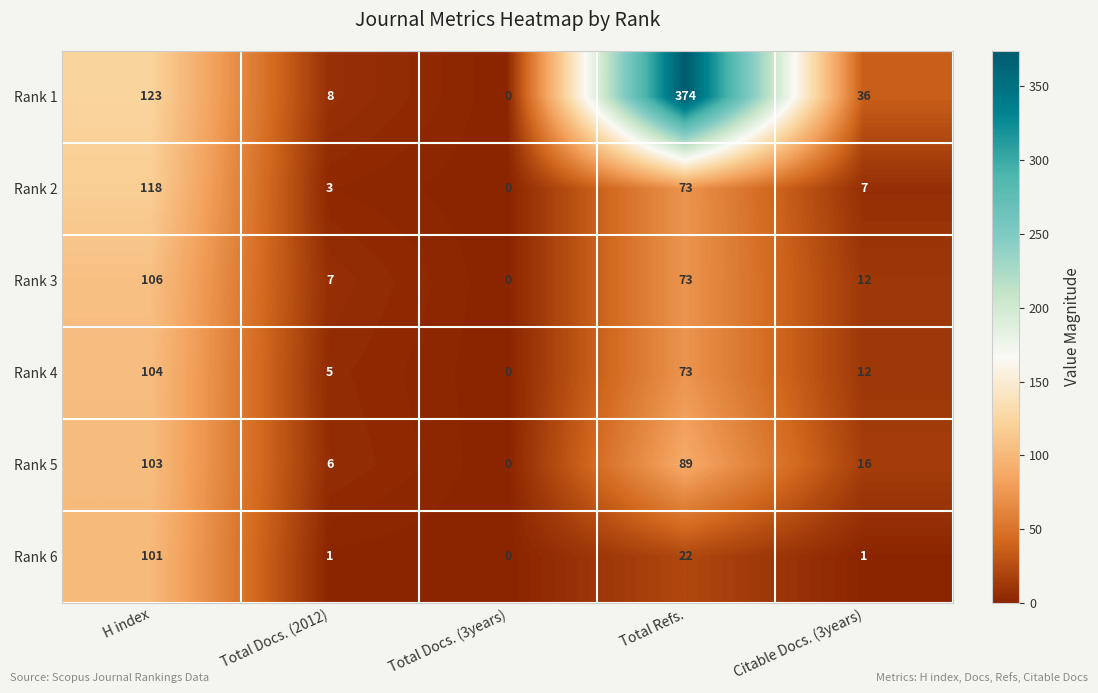

What is the difference between the Rank 4 values at H index and Citable Docs. (3years)?

92